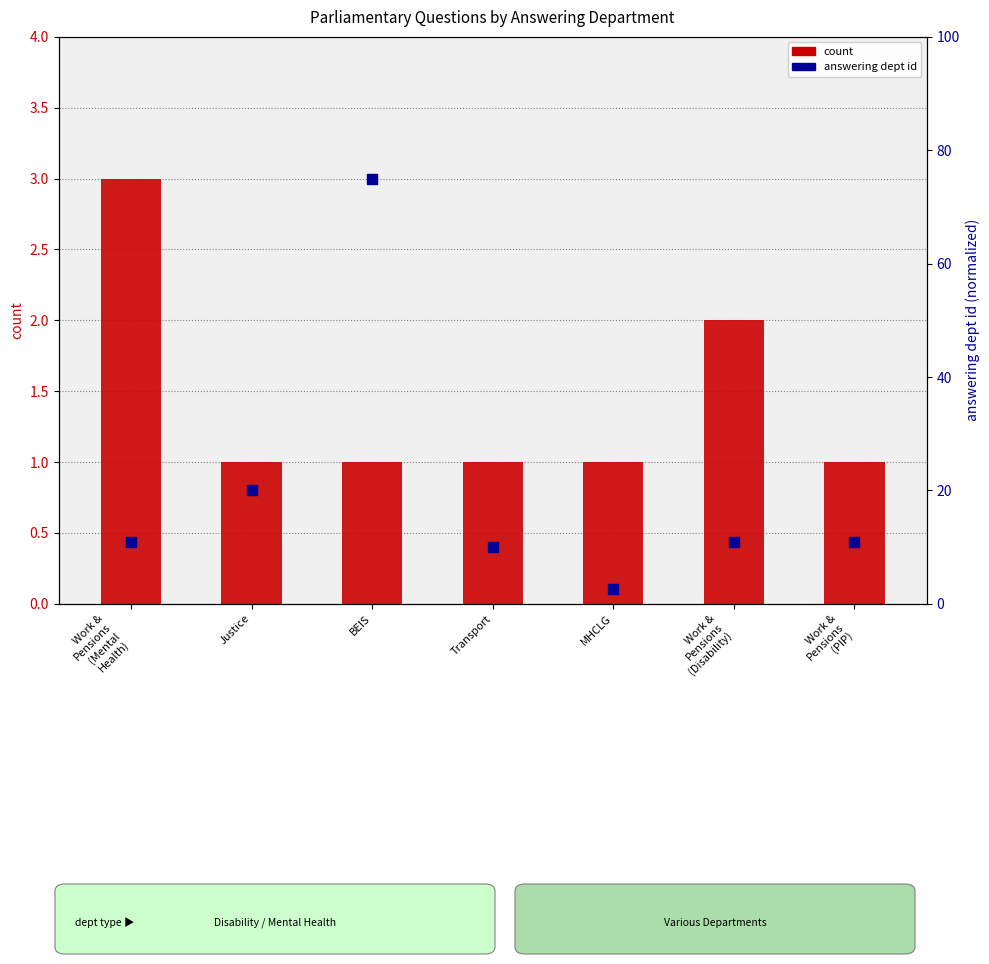

At how many categories does at least one series exceed 23?

1